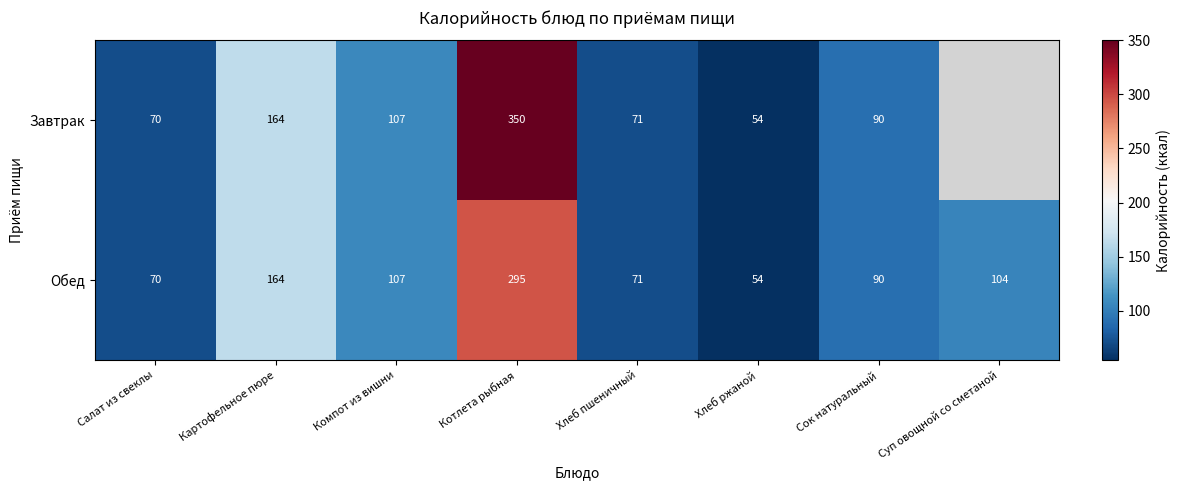

The value of Завтрак at Компот из вишни is 107.0. True or false?

True